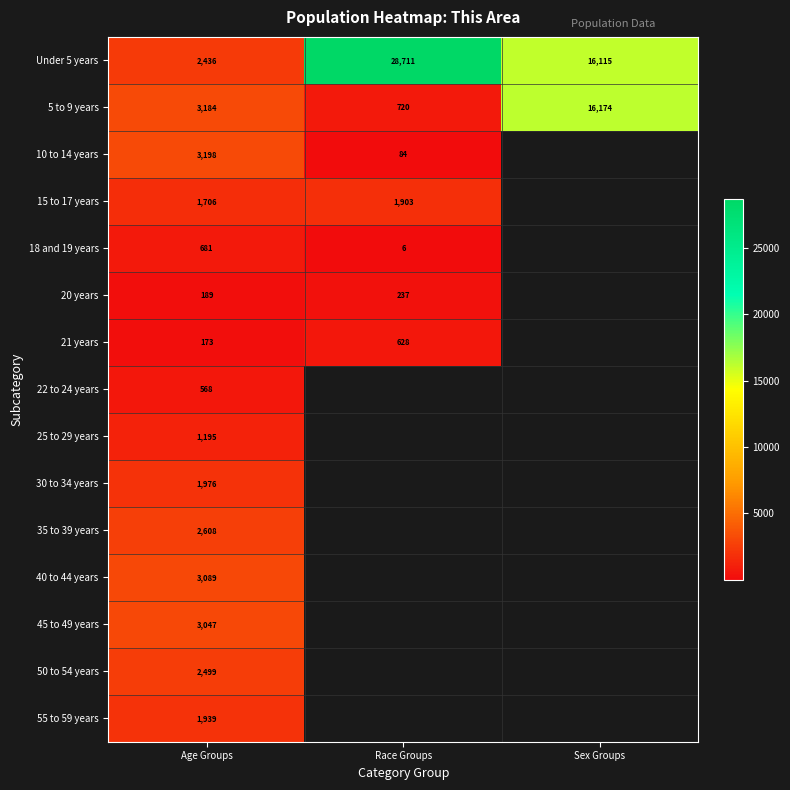

Between Age Groups and Race Groups, which is larger?

Race Groups